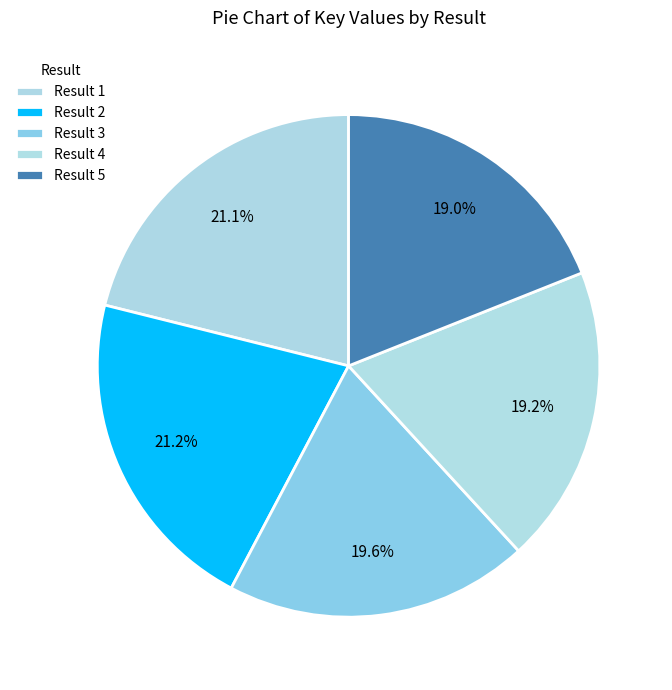

How many segments does this pie chart have?

5